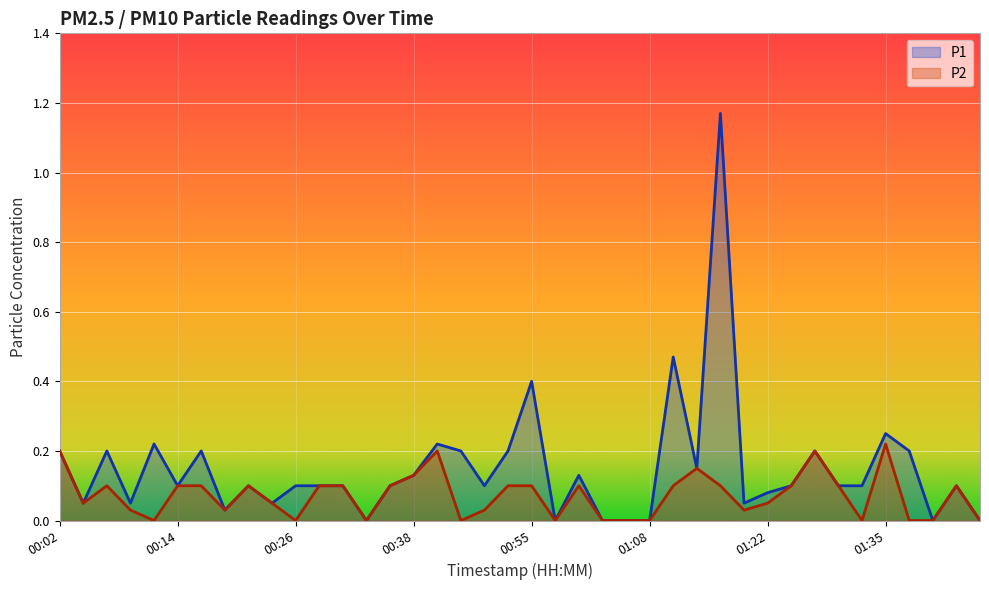

How many lines are shown in the chart?

2